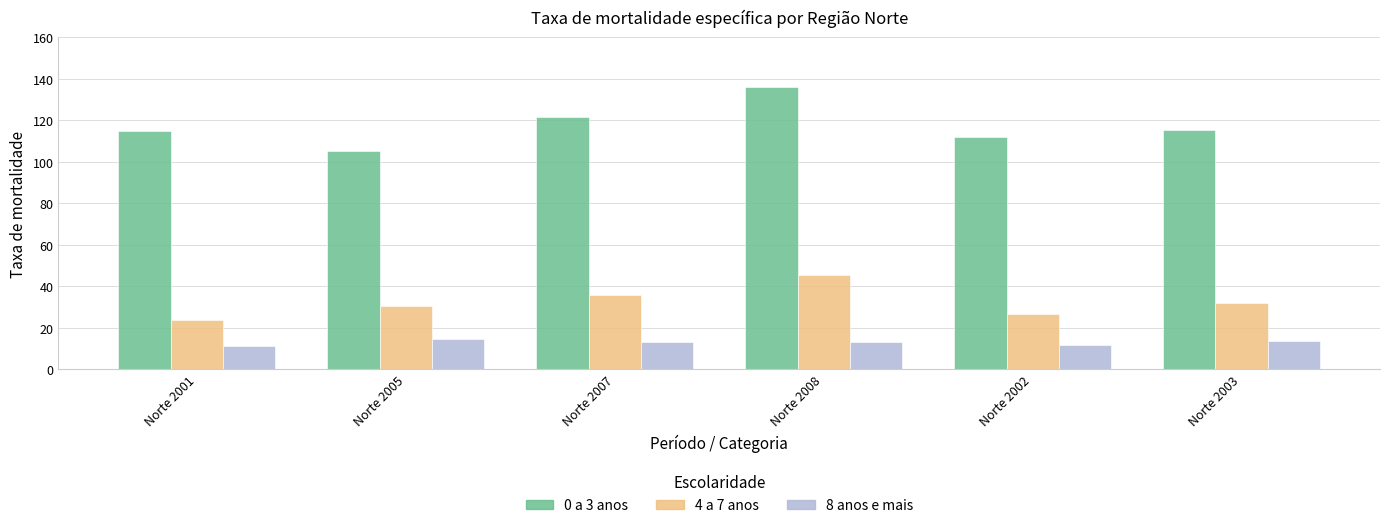

What is the sum of all 8 anos e mais values?

77.2